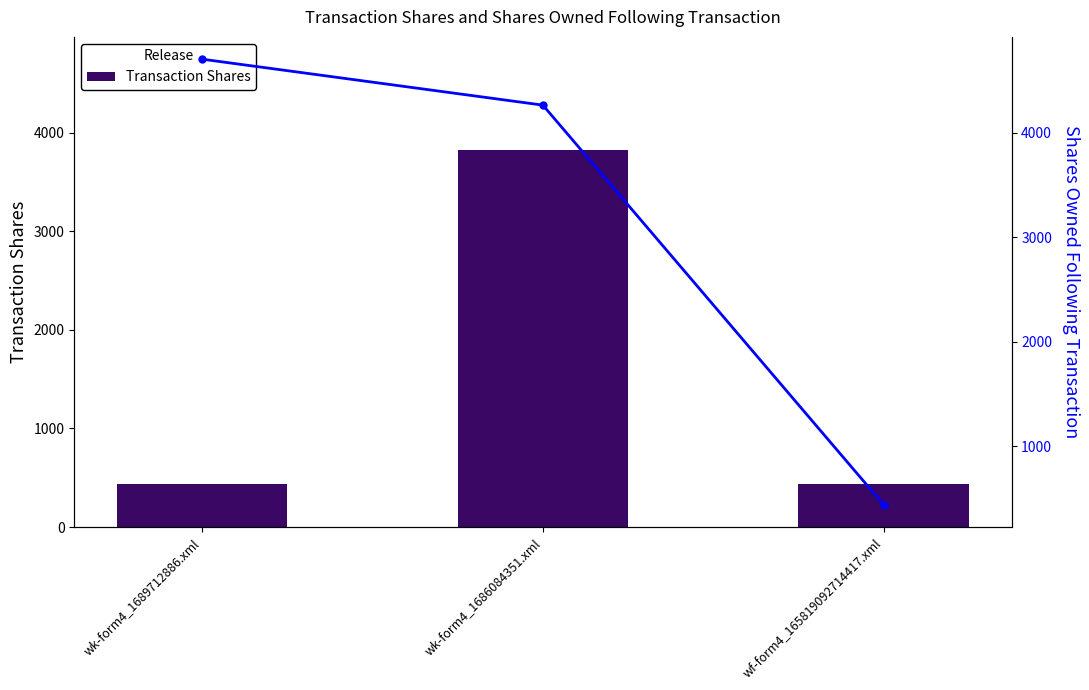

Reading left to right, list all the values displayed in this chart.

Transaction Shares: wk-form4_1689712886.xml=440	wk-form4_1686084351.xml=3825	wf-form4_165819092714417.xml=440
Shares Owned Following Transaction: wk-form4_1689712886.xml=4705	wk-form4_1686084351.xml=4265	wf-form4_165819092714417.xml=440